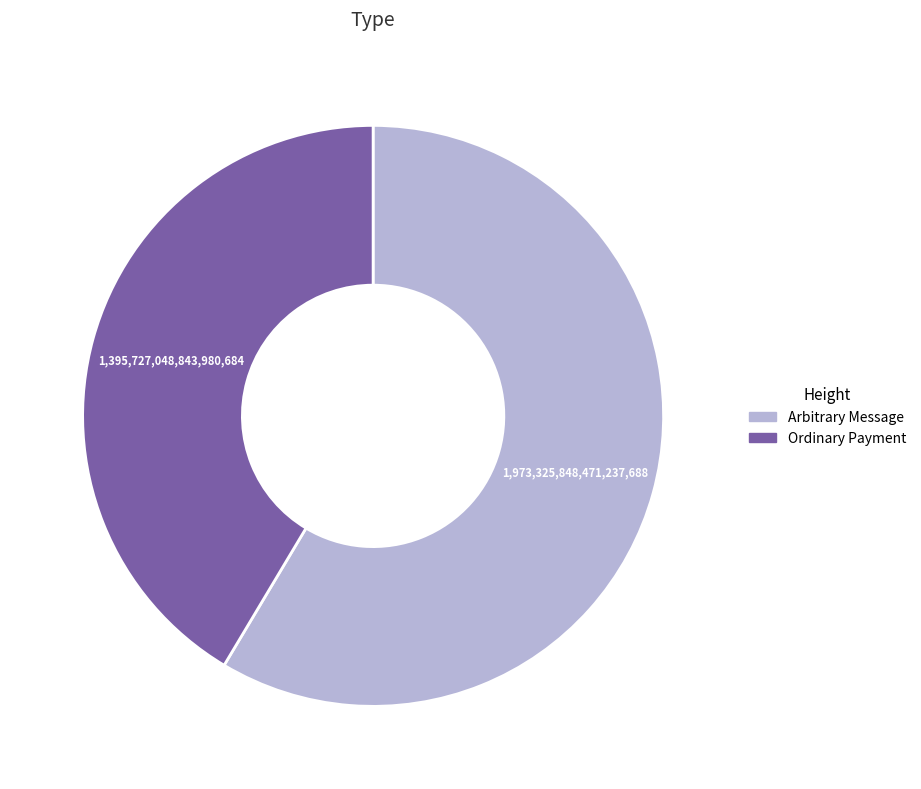

Is there any slice that represents more than half of the pie?

Yes